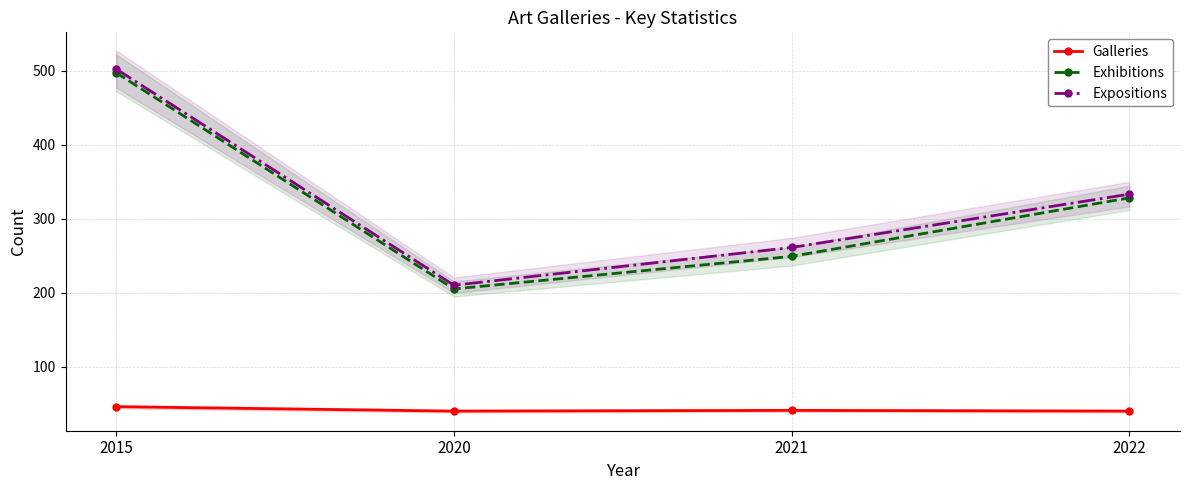

Reading right to left, what are all the values shown in this chart?

Galleries: 2022=40	2021=41	2020=40	2015=46
Exhibitions: 2022=328	2021=249	2020=205	2015=497
Expositions: 2022=333	2021=261	2020=210	2015=502